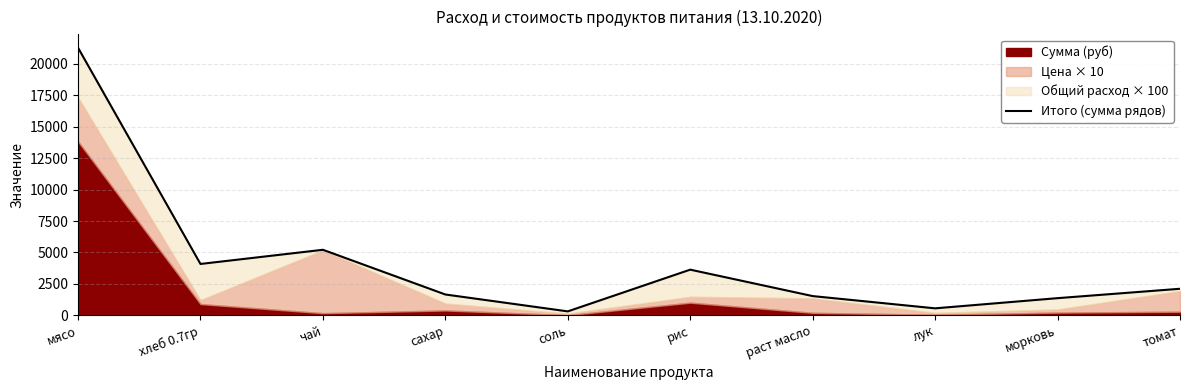

Which has a higher value, раст масло or сахар?

сахар